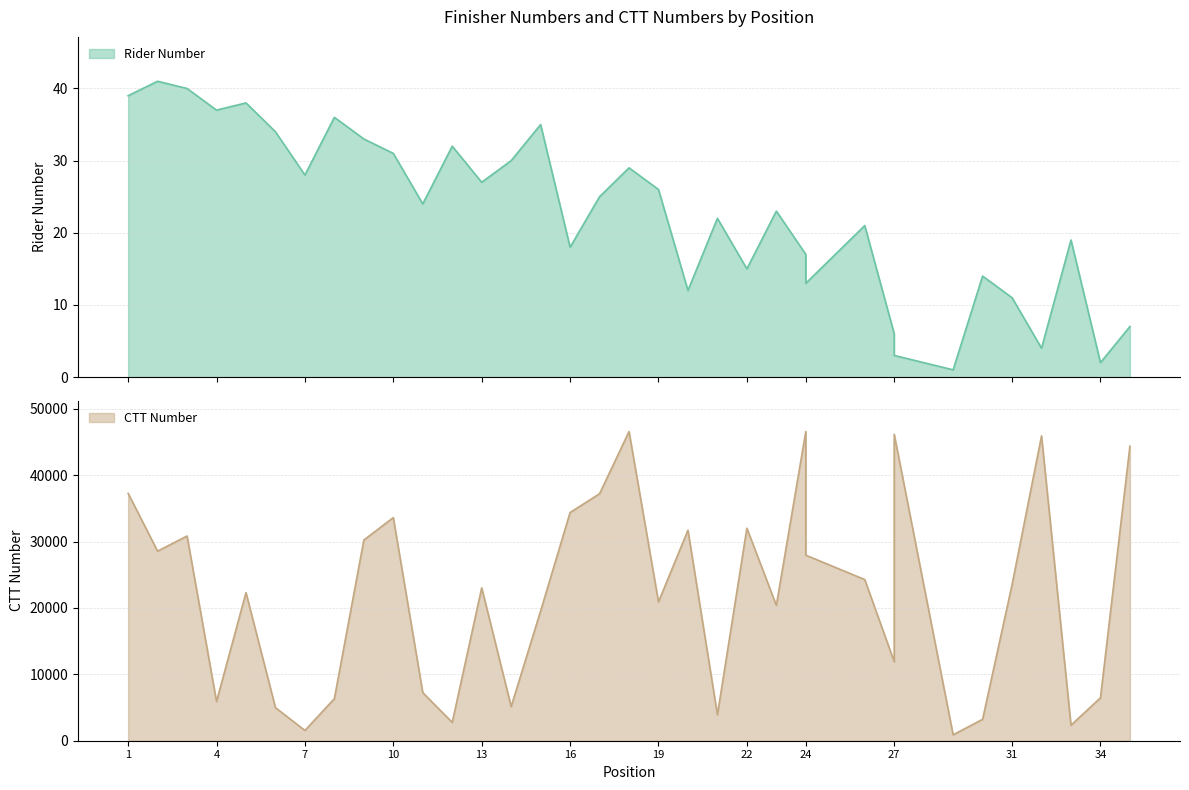

What are all the series names shown in the legend?

number, ctt_number